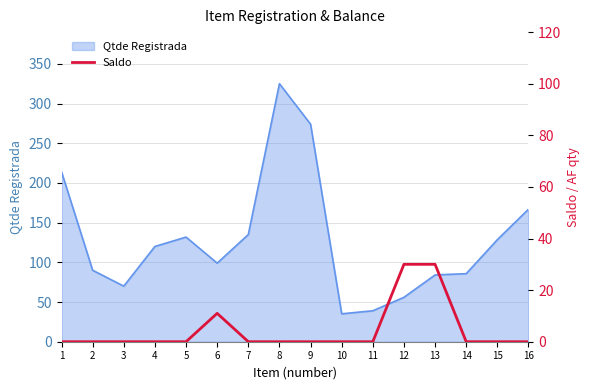

Is it true that Qtde Registrada equals 128.5 at 15?

True